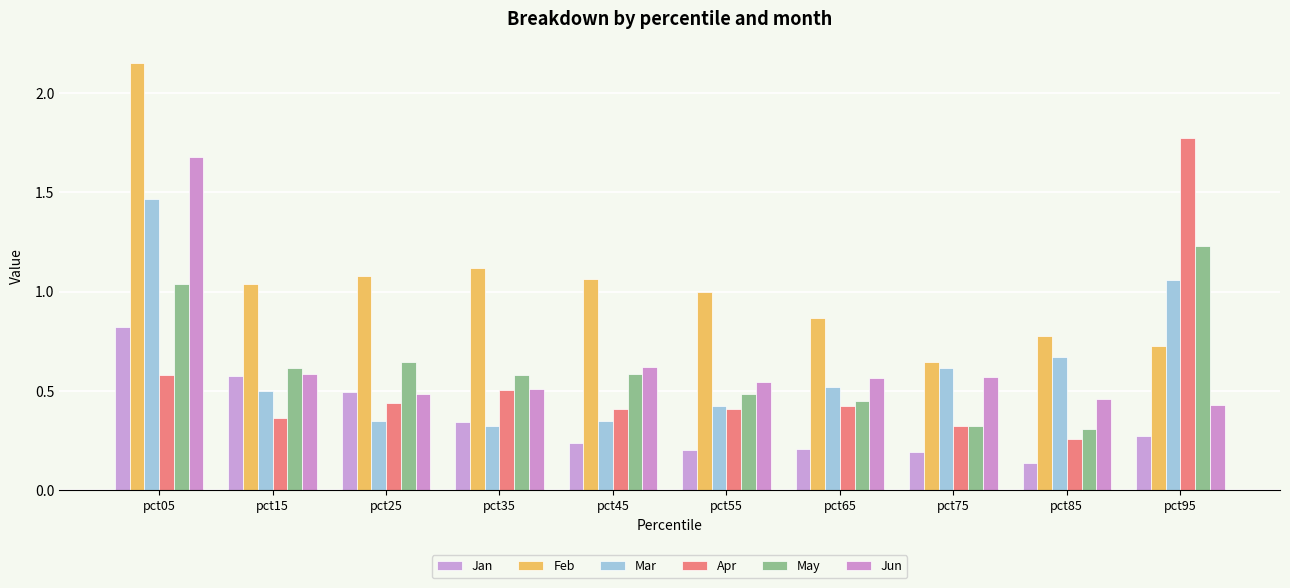

How many bars are there in total?

60